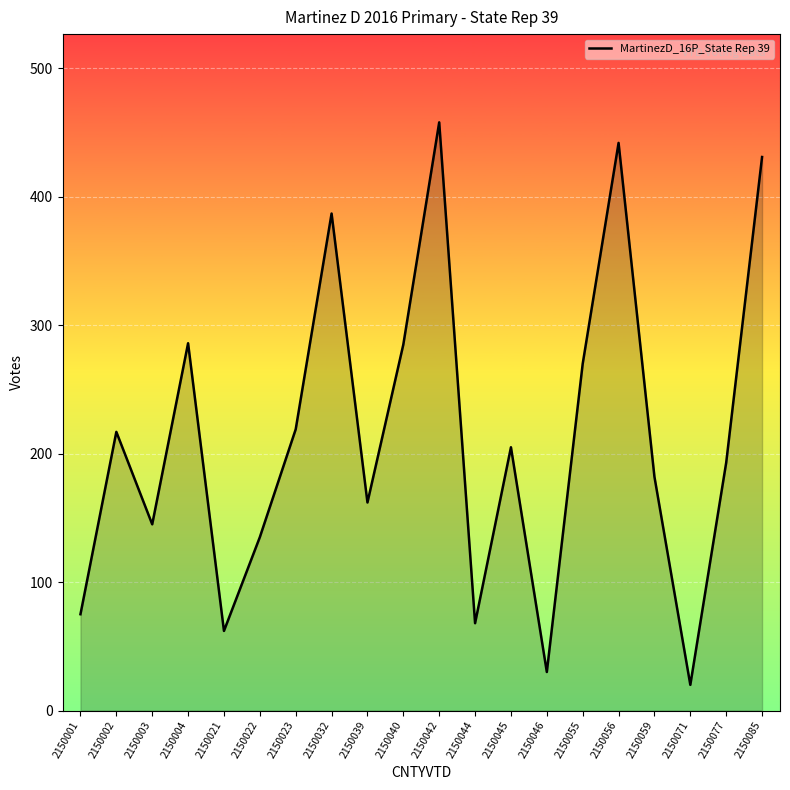

What is the smallest value displayed?

20